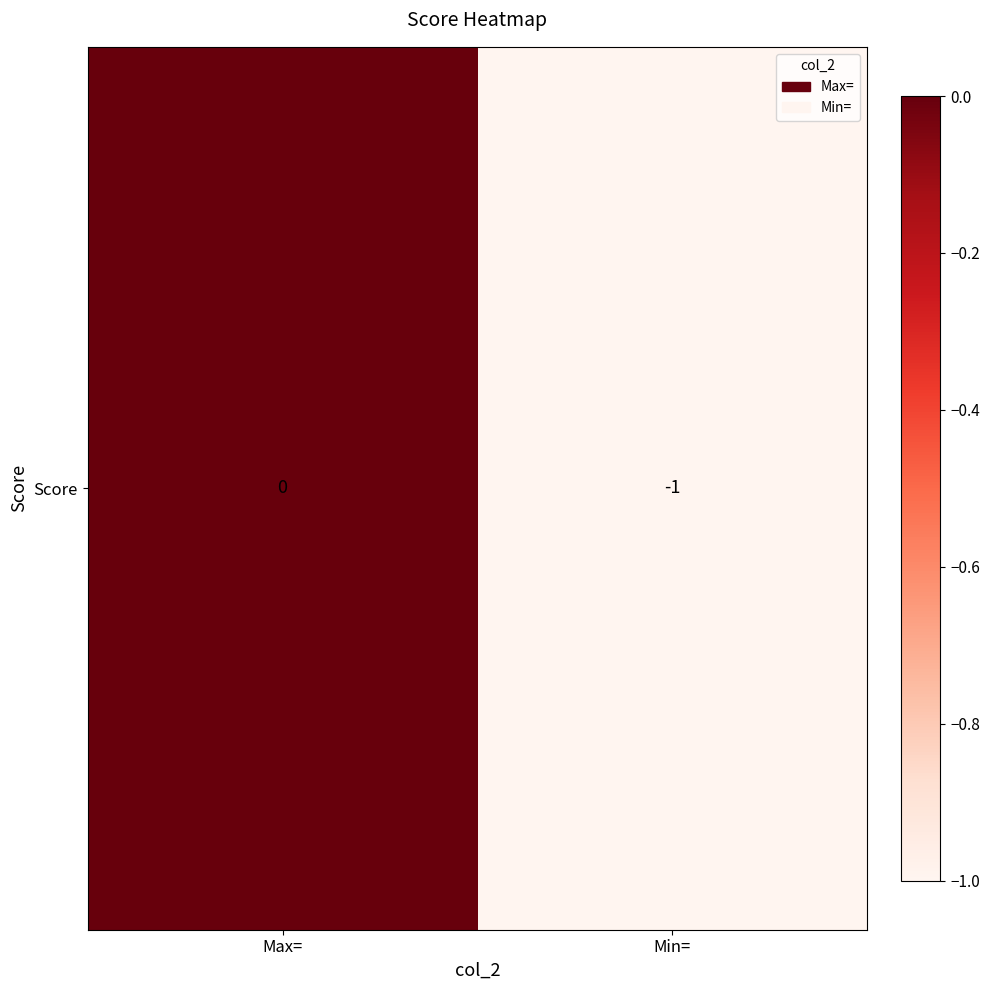

Reading left to right, what are all the values shown in this chart?

Max==0	Min==-1